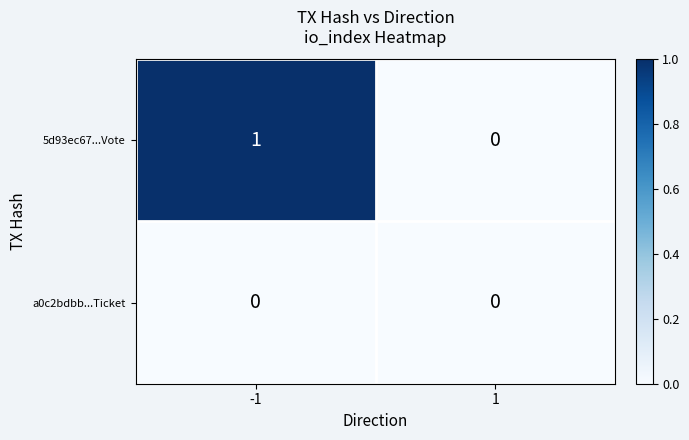

Which category has the highest value across all series?

-1